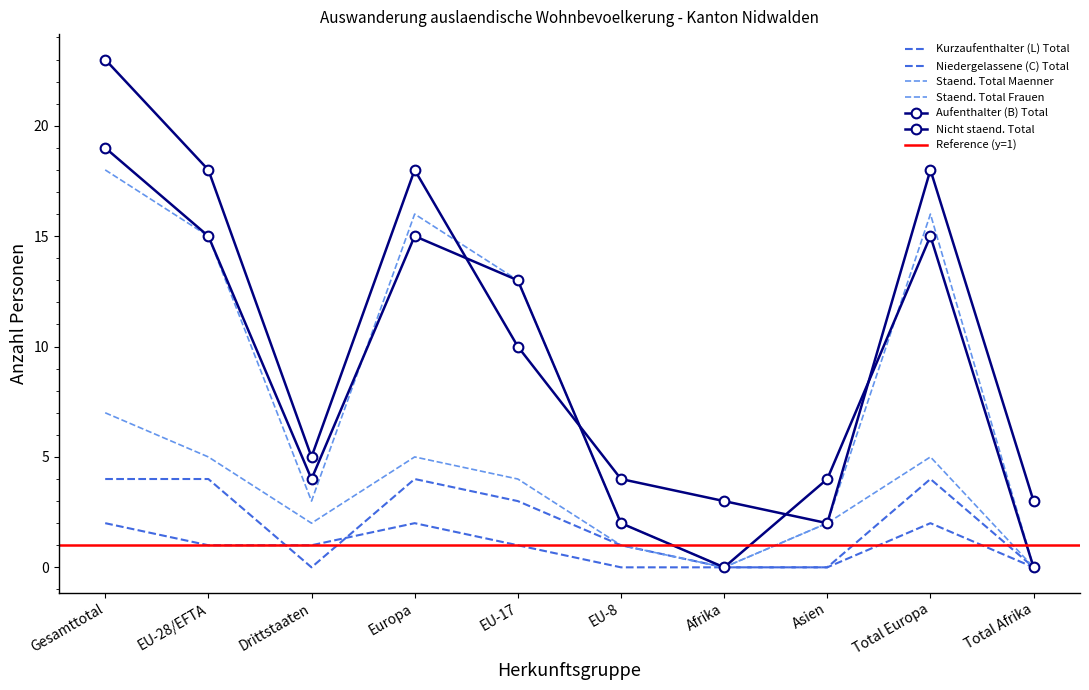

What is the spread (max minus min) of values at EU-17?

12